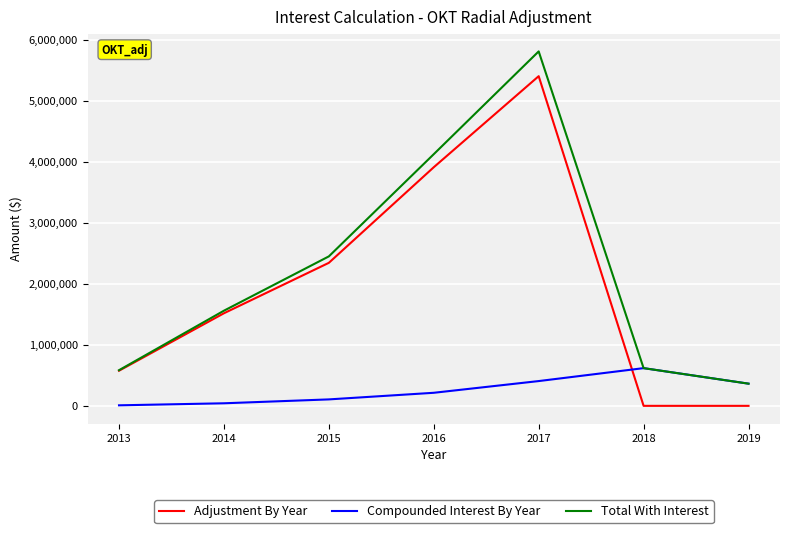

Rank the series by their maximum value, from highest to lowest.

Total With Interest, Adjustment By Year, Compounded Interest By Year